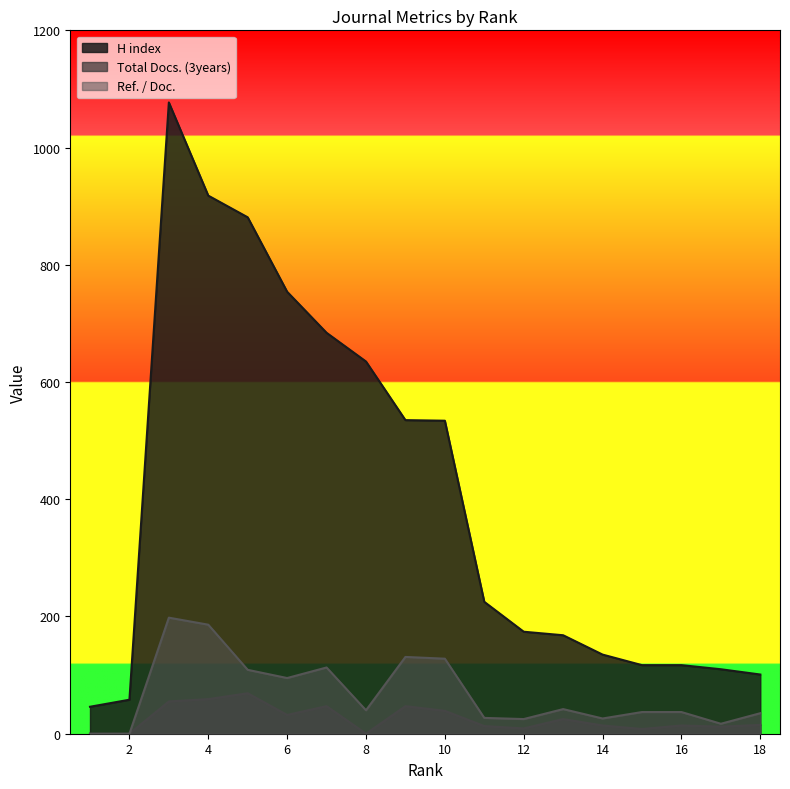

What value does the H index series have at 3, to the nearest 50?

1100